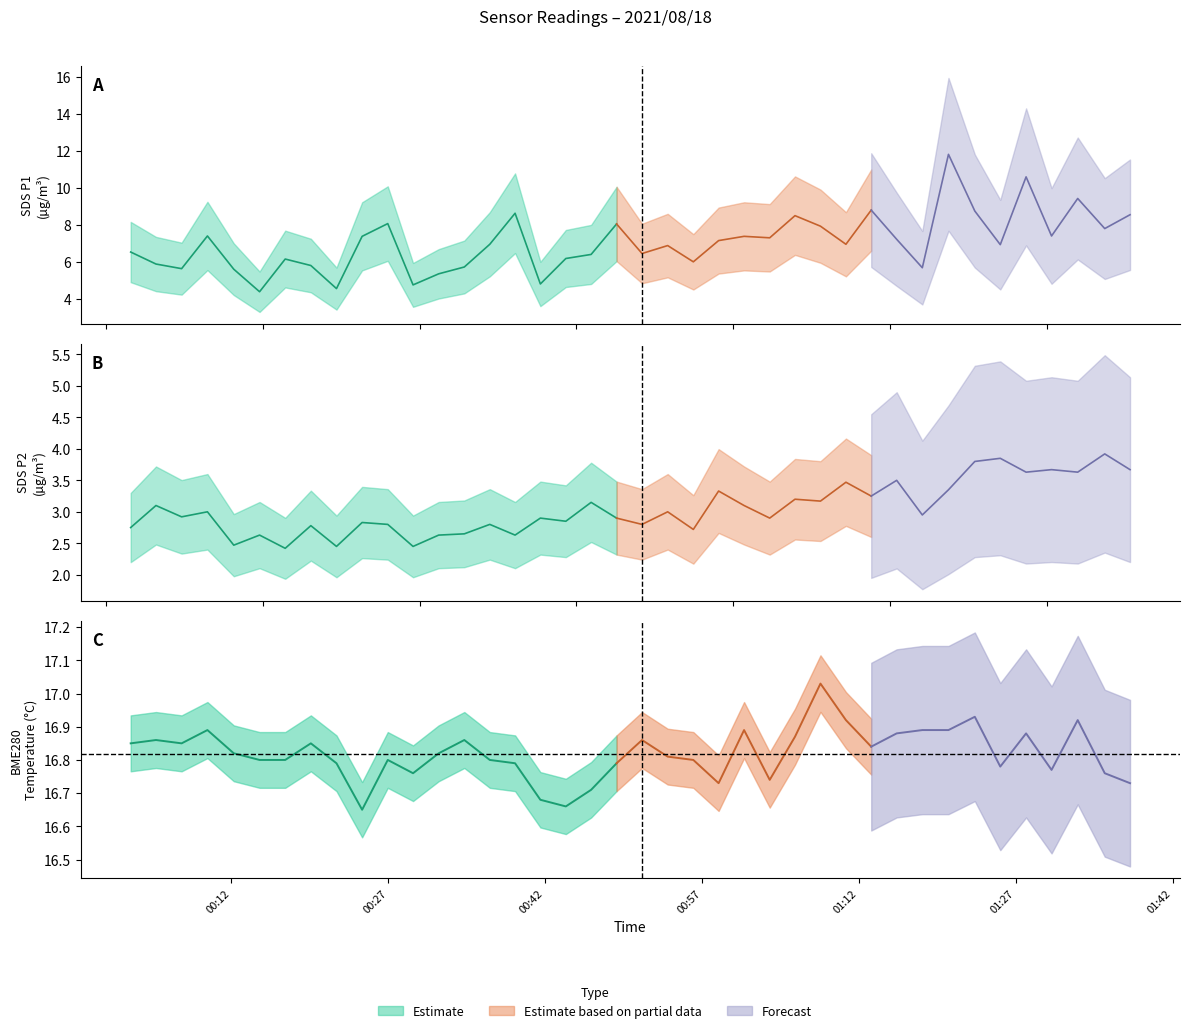

True or false: SDS_P1 and BME280_temperature cross at least once.

False